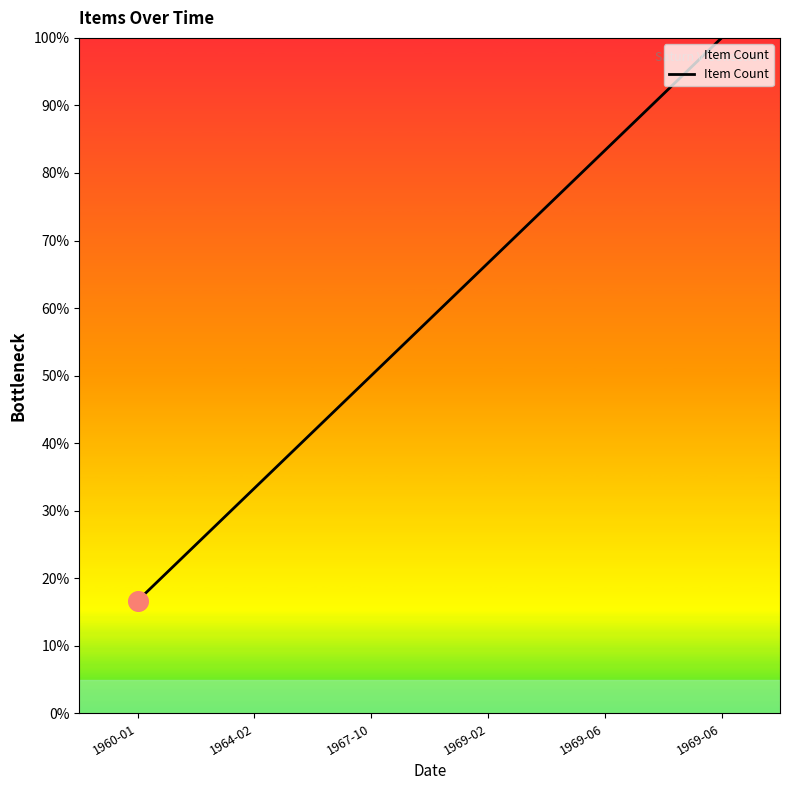

Does the chart have visible grid lines?

No